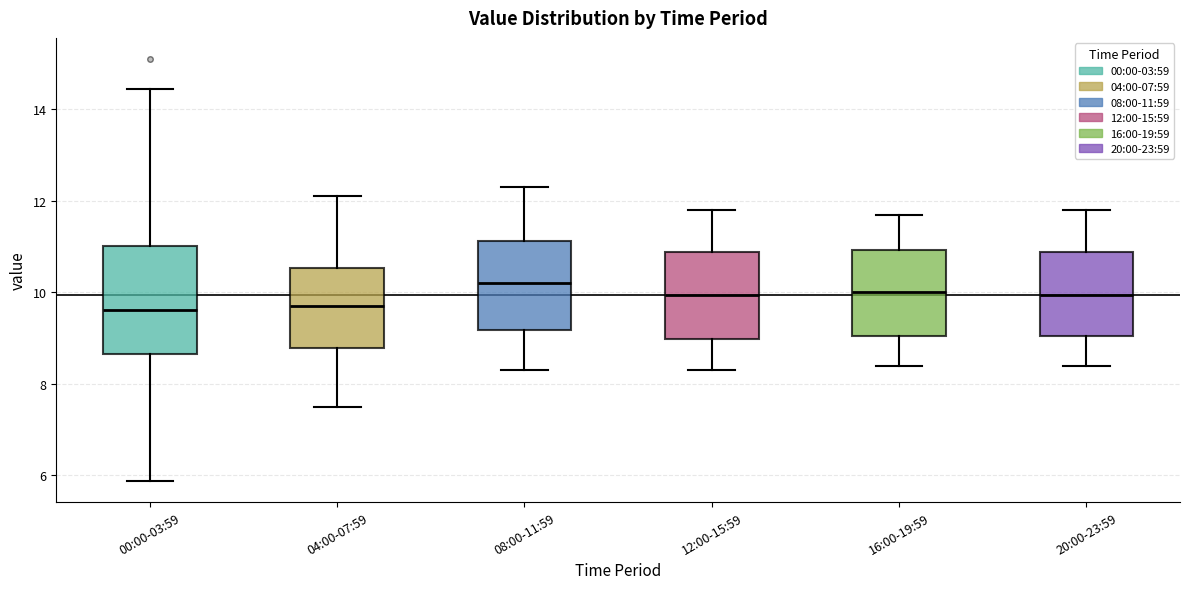

Reading left to right, read every box against the y-axis: the position of its median line, the range the box covers, and the ends of its whiskers. The values are not printed on the chart, so give them approximately, as read against the axis.

00:00-03:59: median 9.6, box 8.6 to 11.0, whiskers 5.8 to 14.4
04:00-07:59: median 9.8, box 8.8 to 10.6, whiskers 7.6 to 12.2
08:00-11:59: median 10.2, box 9.2 to 11.2, whiskers 8.4 to 12.4
12:00-15:59: median 10.0, box 9.0 to 10.8, whiskers 8.4 to 11.8
16:00-19:59: median 10.0, box 9.0 to 11.0, whiskers 8.4 to 11.8
20:00-23:59: median 10.0, box 9.0 to 10.8, whiskers 8.4 to 11.8